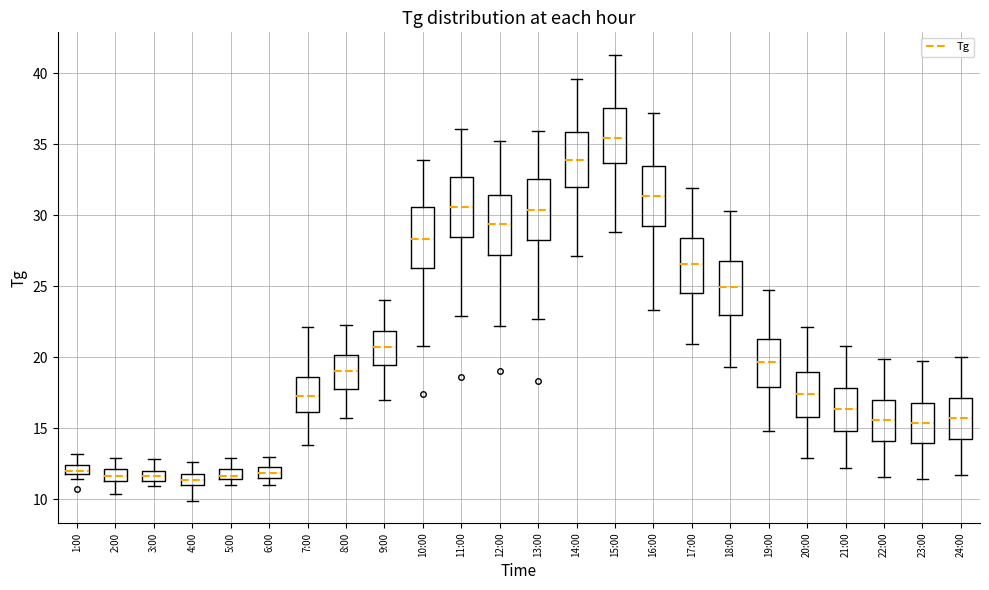

Where does the median line of the box for 6:00 sit on the y-axis? The values are not printed on the chart, so give them approximately, as read against the axis.

12.0